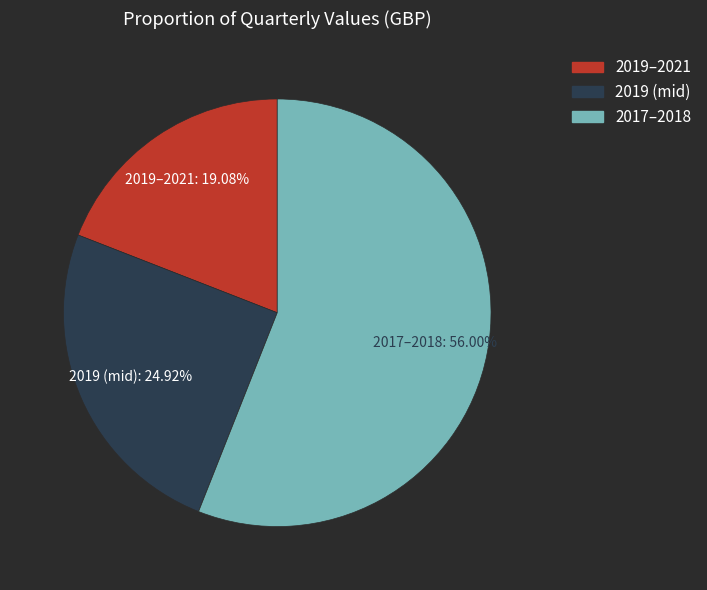

Between 2019–2021 and 2019 (mid), which is larger?

2019 (mid)